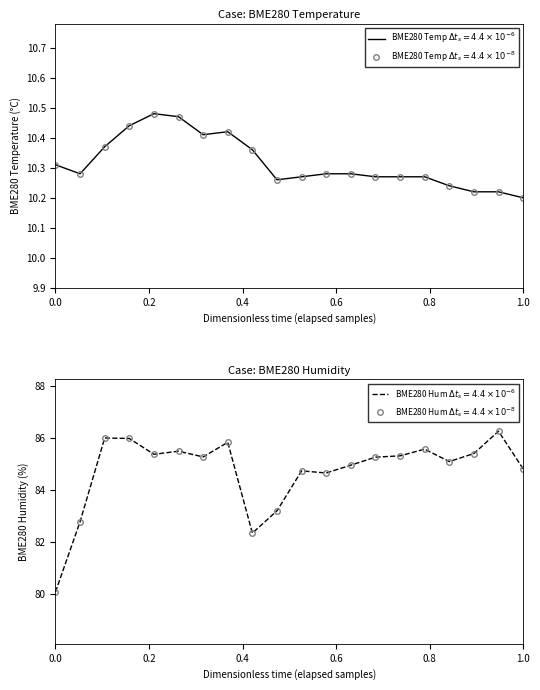

How many data points does each series have?

20